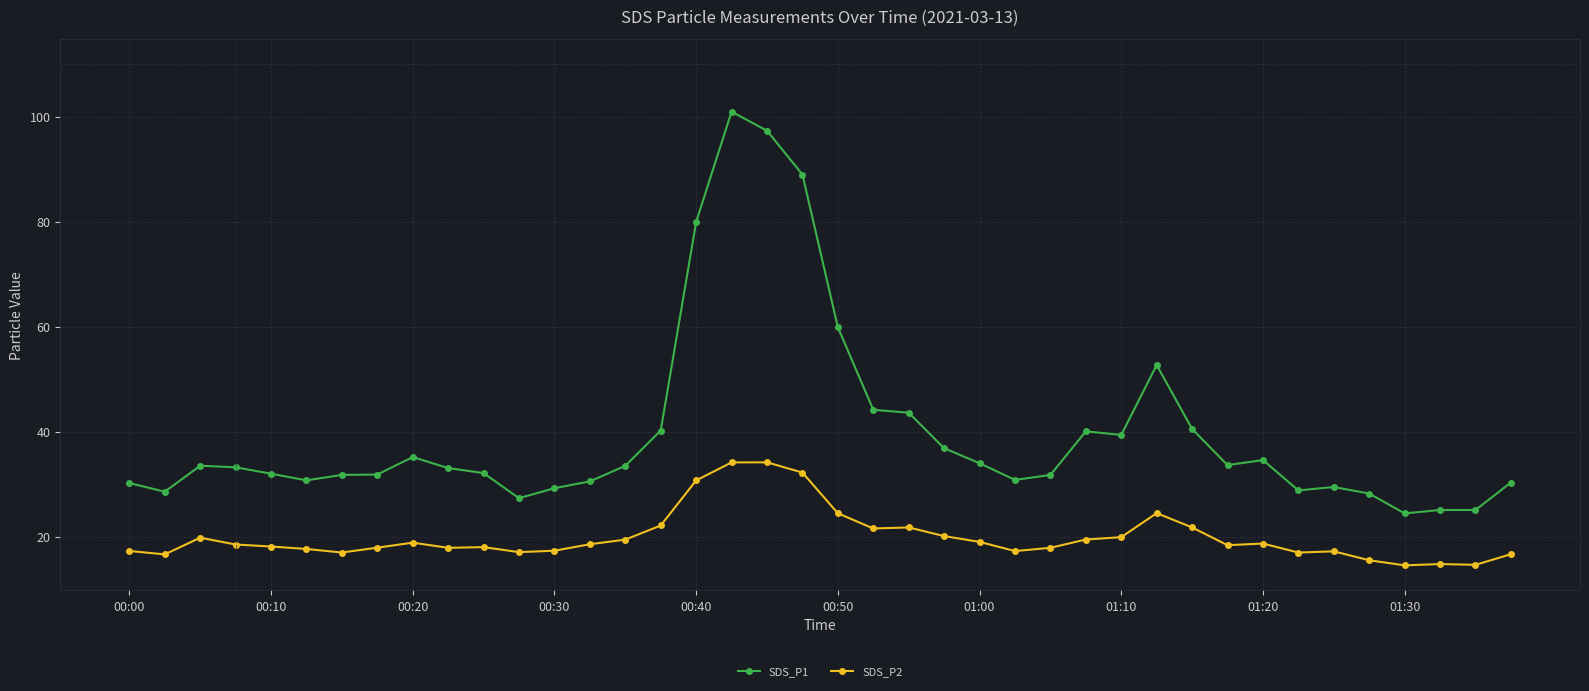

What is the value of the SDS_P2 point at the 19th from the left?

34.2